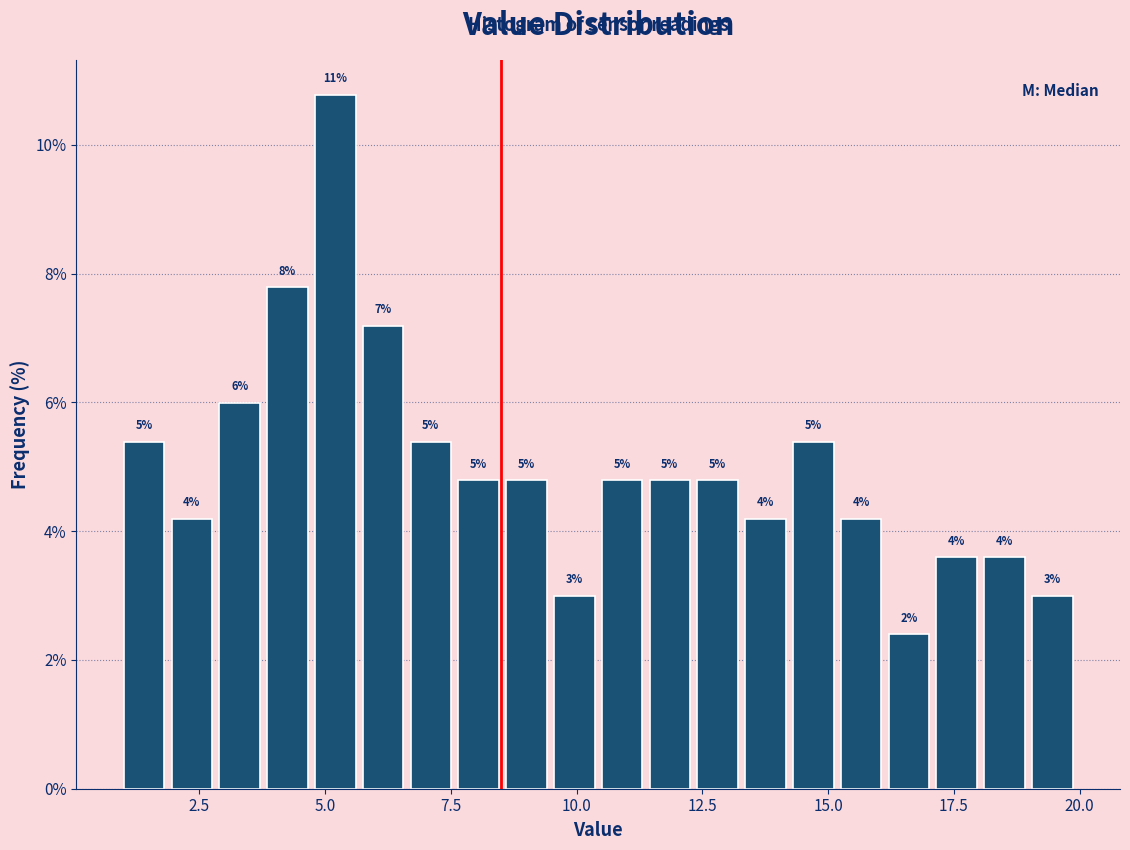

Around what value on the x-axis is the tallest bar? Give the approximate position of its centre, as read against the axis.

5.0